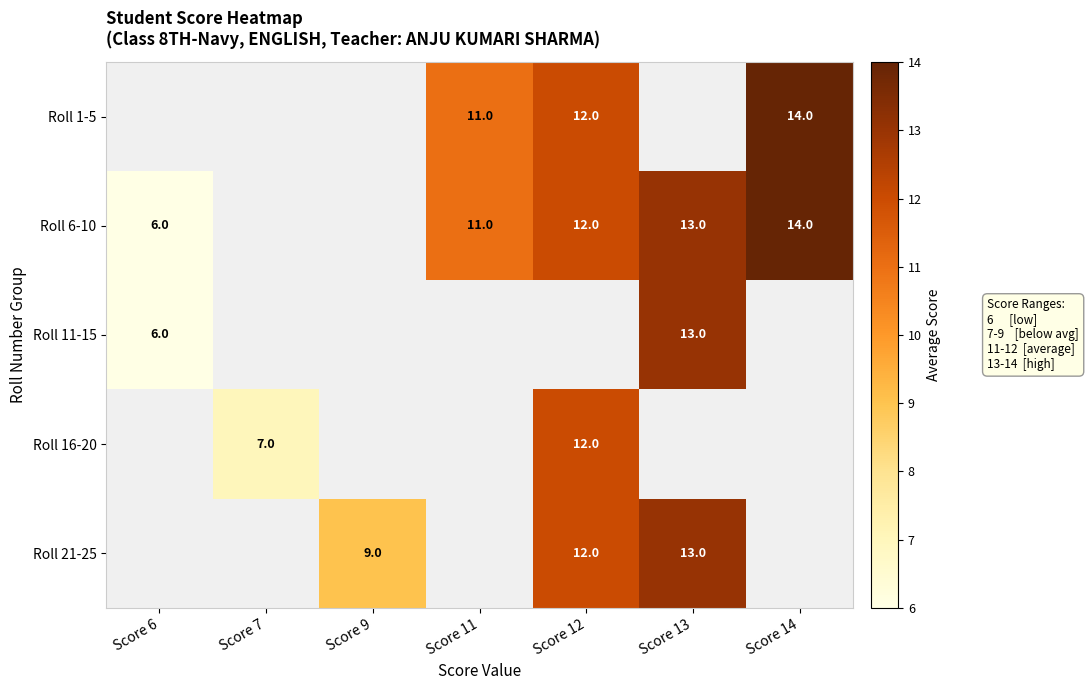

Is it true that Roll 21-25 equals 5 at Score 9?

False